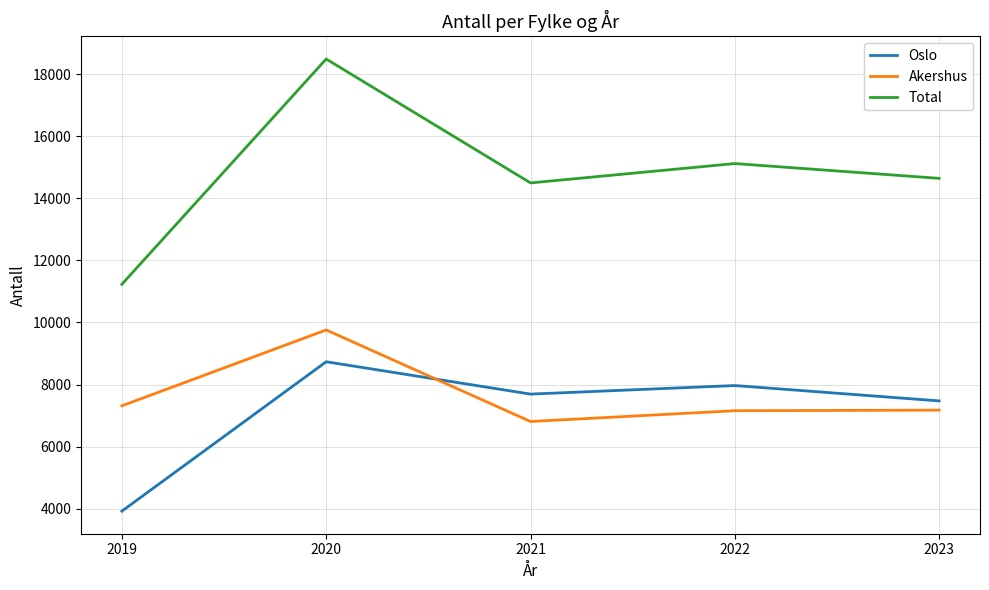

Where is the first local maximum for Total?

2020